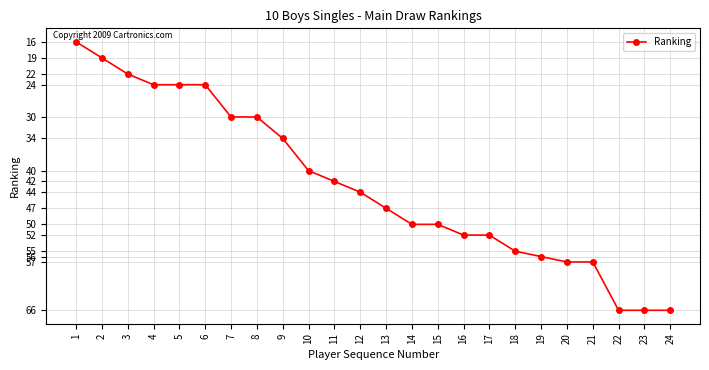

How many data points are less than 47?

12